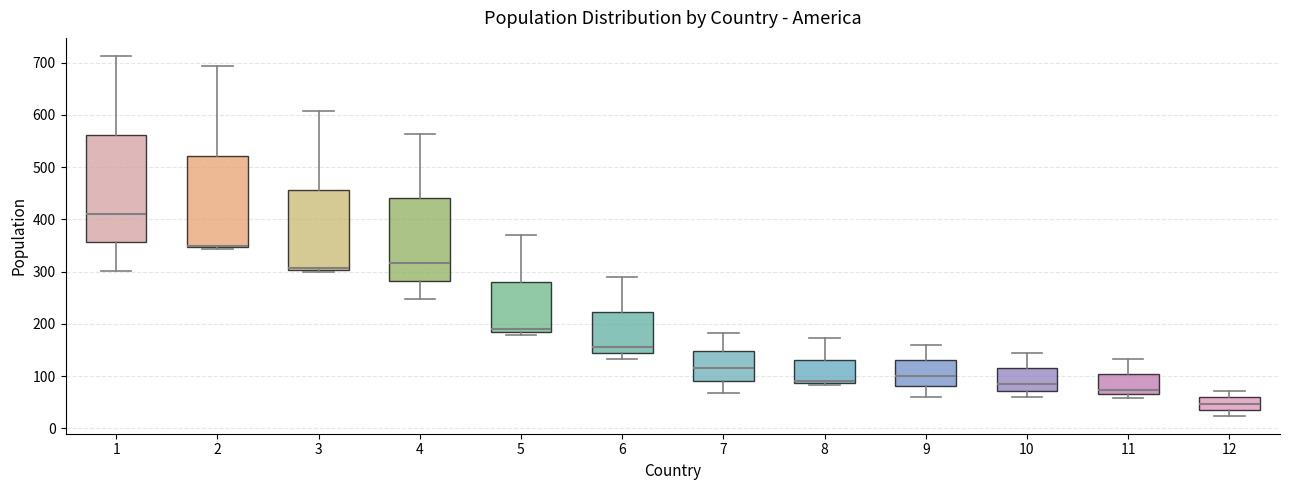

Comparing the boxes themselves (not the whiskers), which one is the tallest?

1